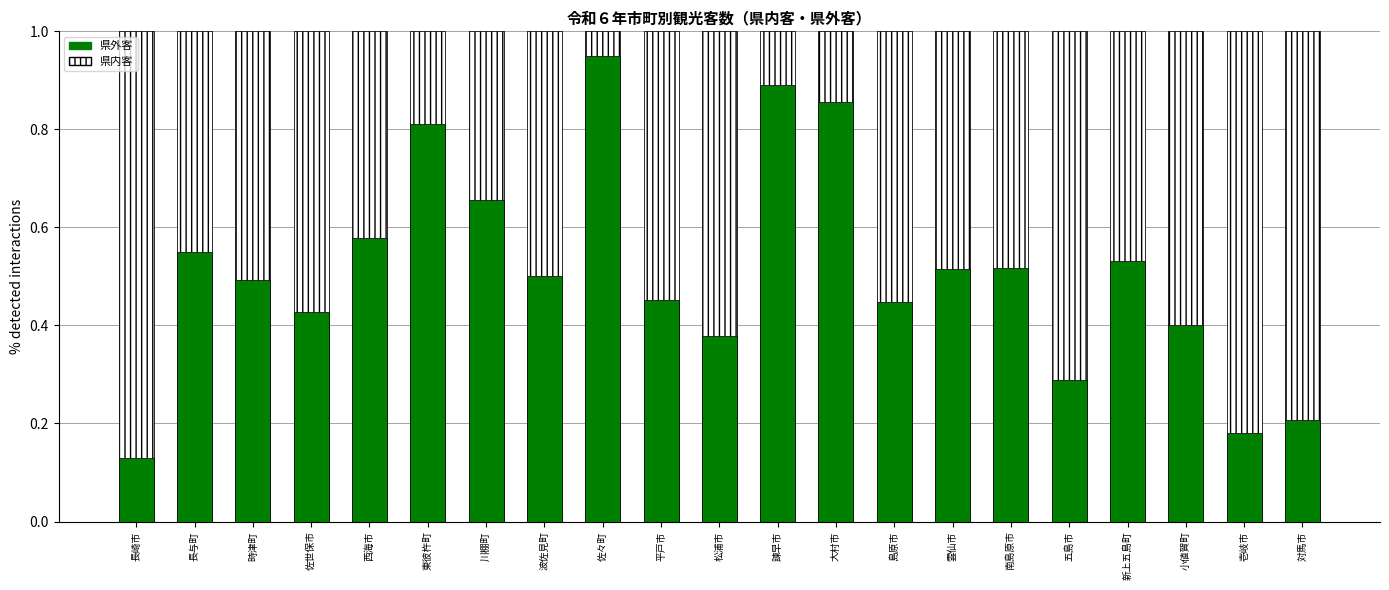

What is the approximate value of 県外客 at 時津町?

0.5